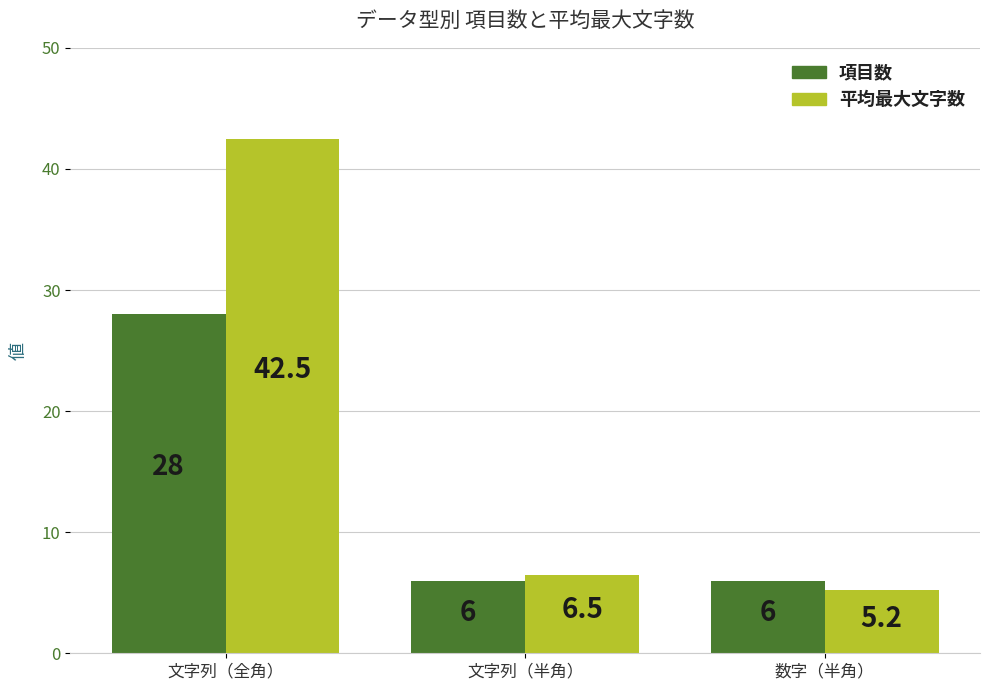

Reading left to right, transcribe all the data shown in this chart.

項目数: 28.0	6.0	6.0
平均最大文字数: 42.5	6.5	5.2